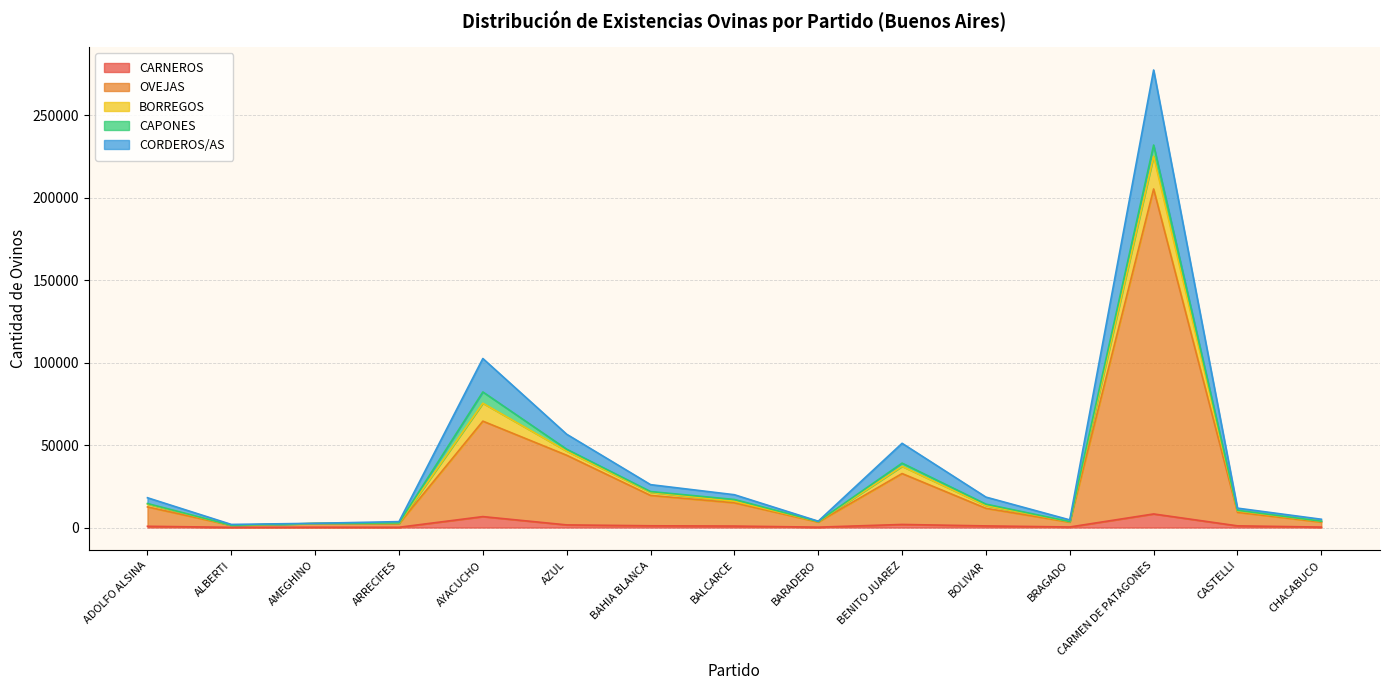

What is the label of the 12th point from the left?

BRAGADO